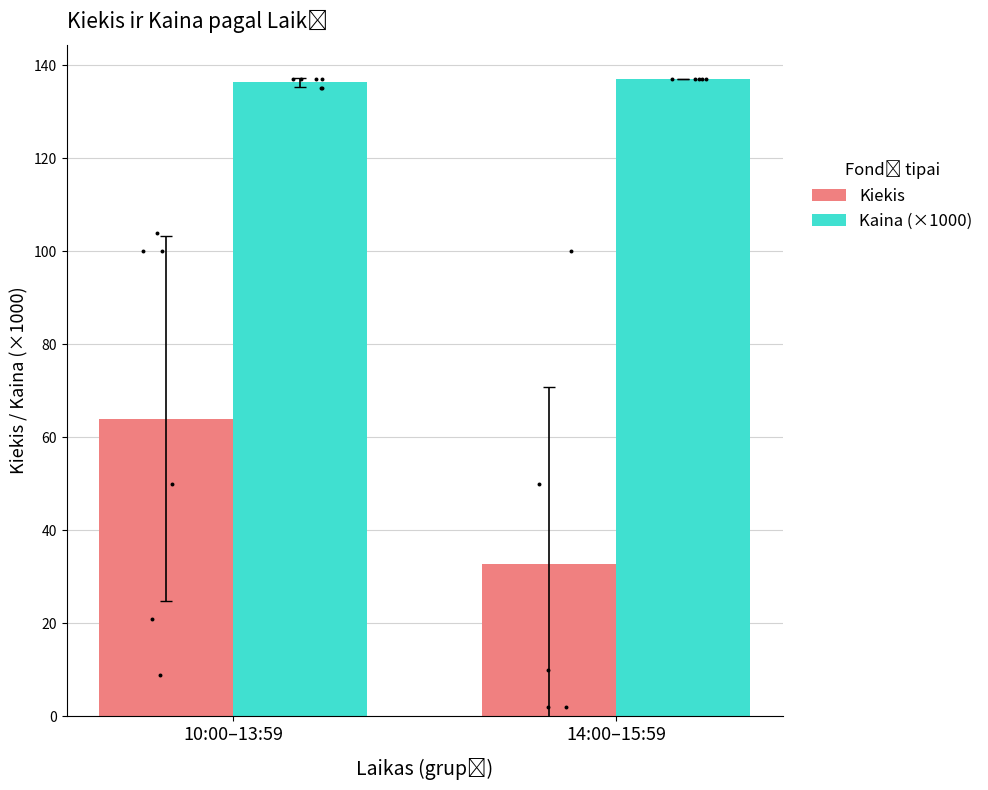

At how many categories does at least one series exceed 58?

2